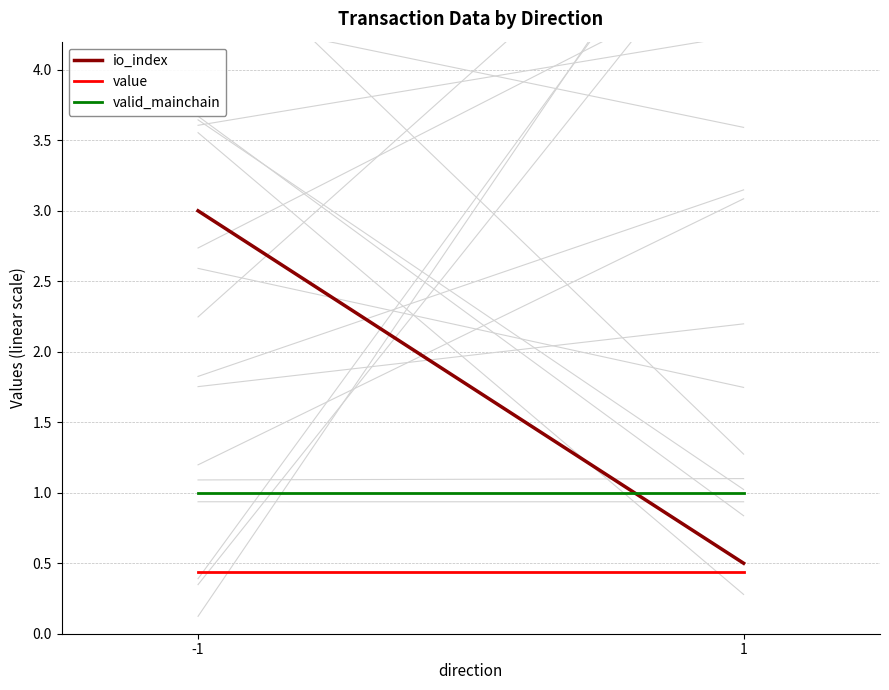

Reading left to right, extract all data points from this chart.

io_index: 3.0	0.5
value: 0.4	0.4
valid_mainchain: 1.0	1.0